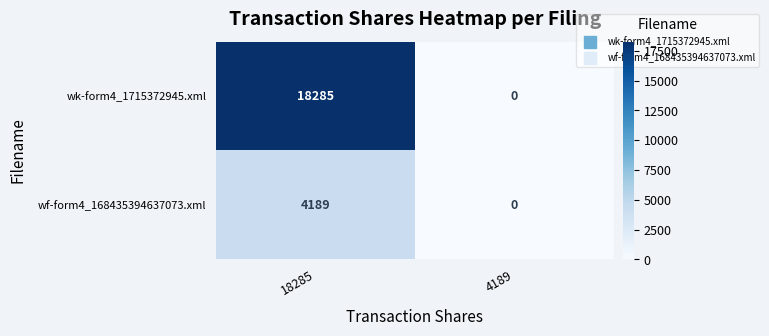

List the series in order of their overall mean, lowest first.

wf-form4_168435394637073.xml, wk-form4_1715372945.xml